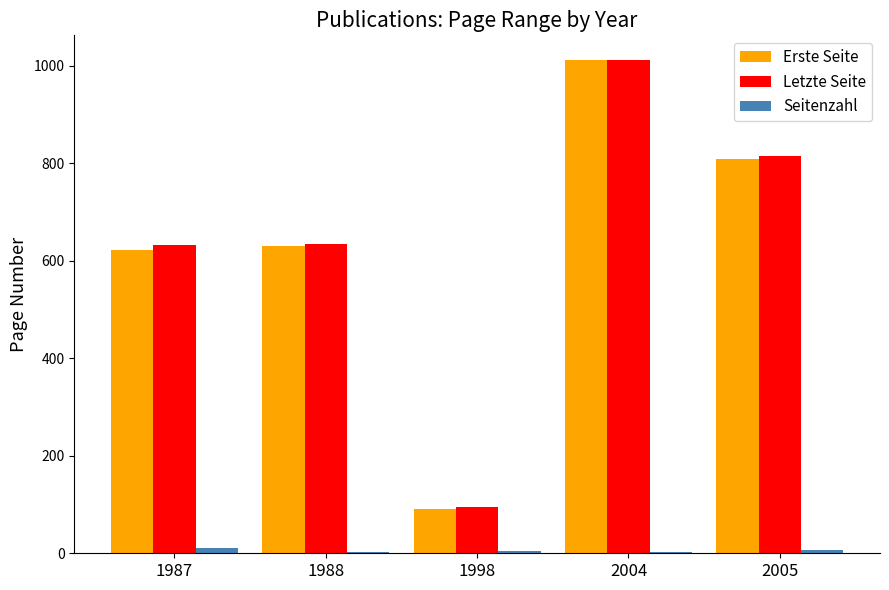

Does the chart contain stacked bars?

No